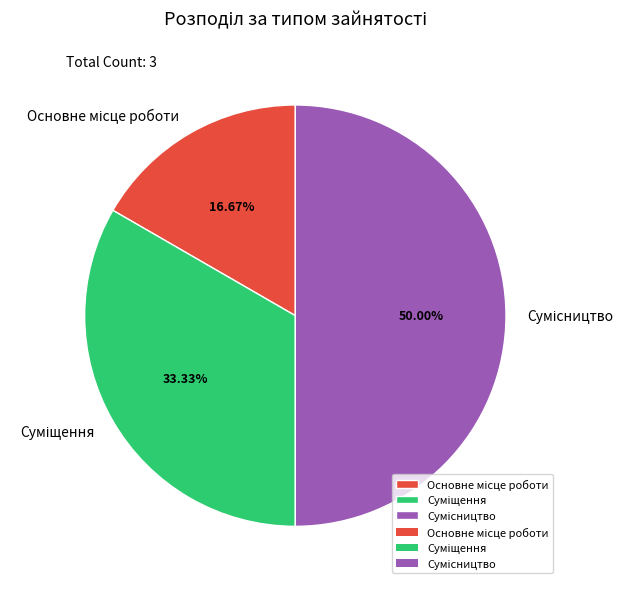

How many segments does this pie chart have?

3